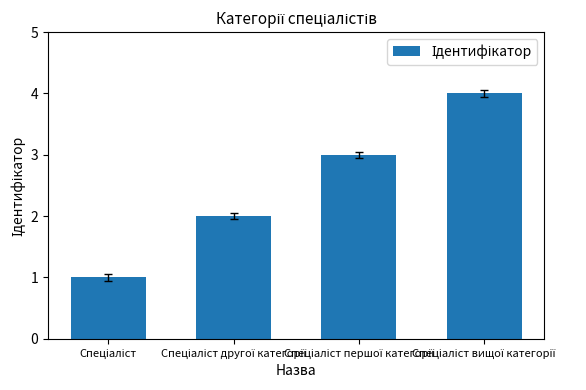

Reading left to right, transcribe all the data shown in this chart.

1	2	3	4